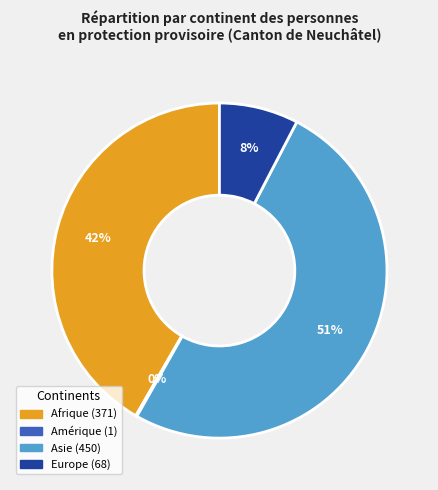

What percentage is the Europe slice, to the nearest percent?

8%